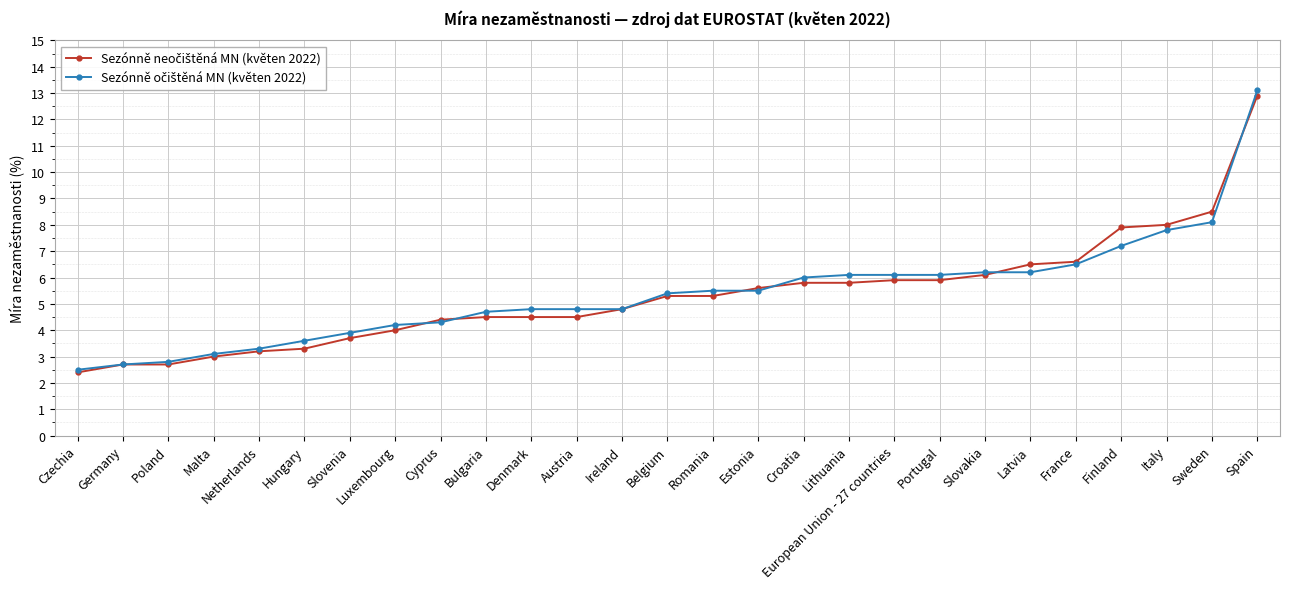

What is the spread (max minus min) of values at Italy?

0.2